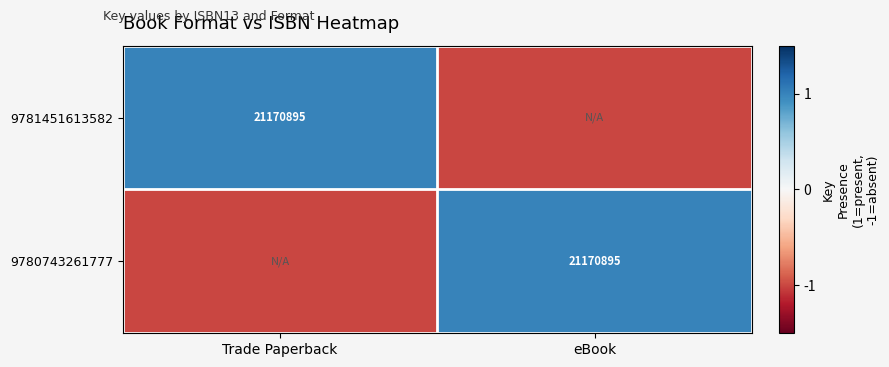

The 9781451613582 series shows 21170895 at Trade Paperback. True or false?

True